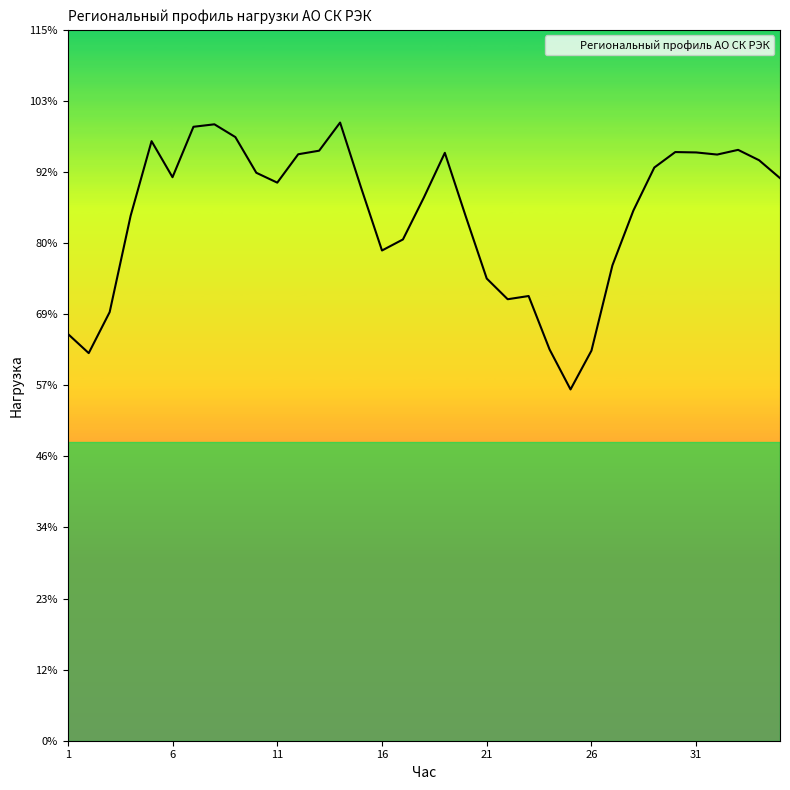

How many interior local valleys (lower than both neighbors) does the data have?

7